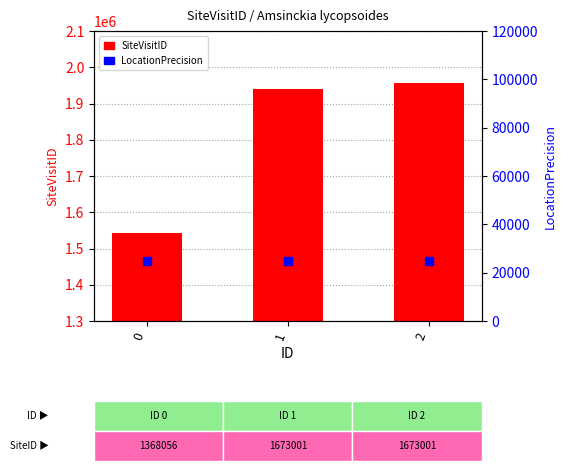

What are all the series names shown in the legend?

SiteVisitID, LocationPrecision